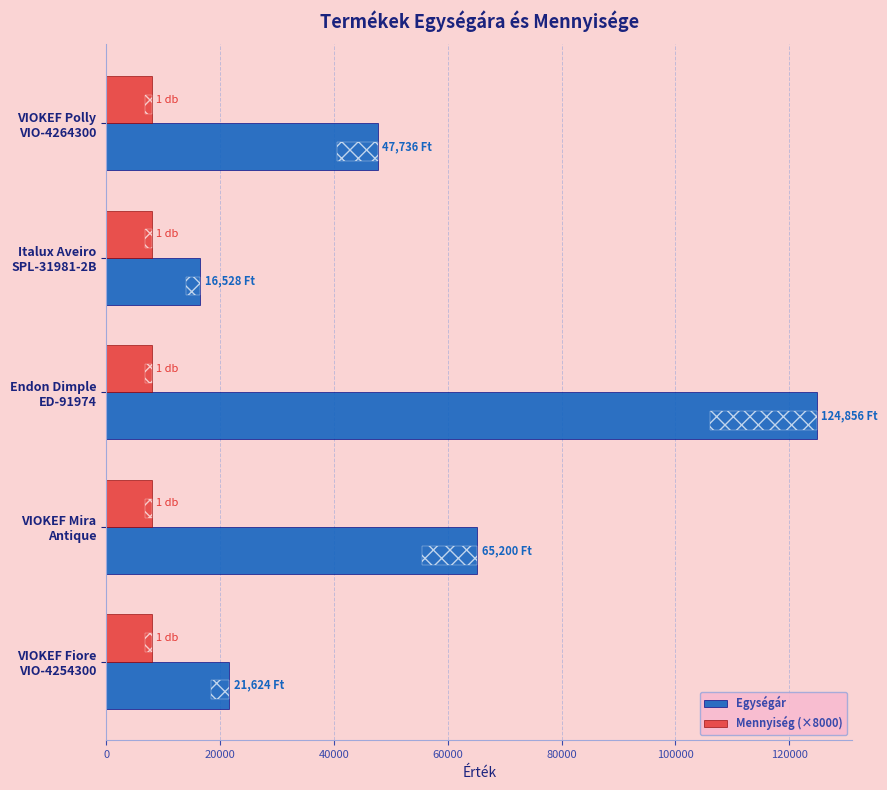

How many series are shown in this chart?

2